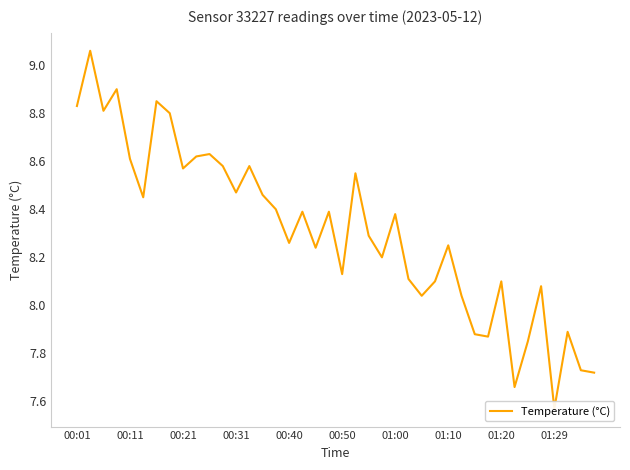

Which has a higher value, 17 or 39?

17